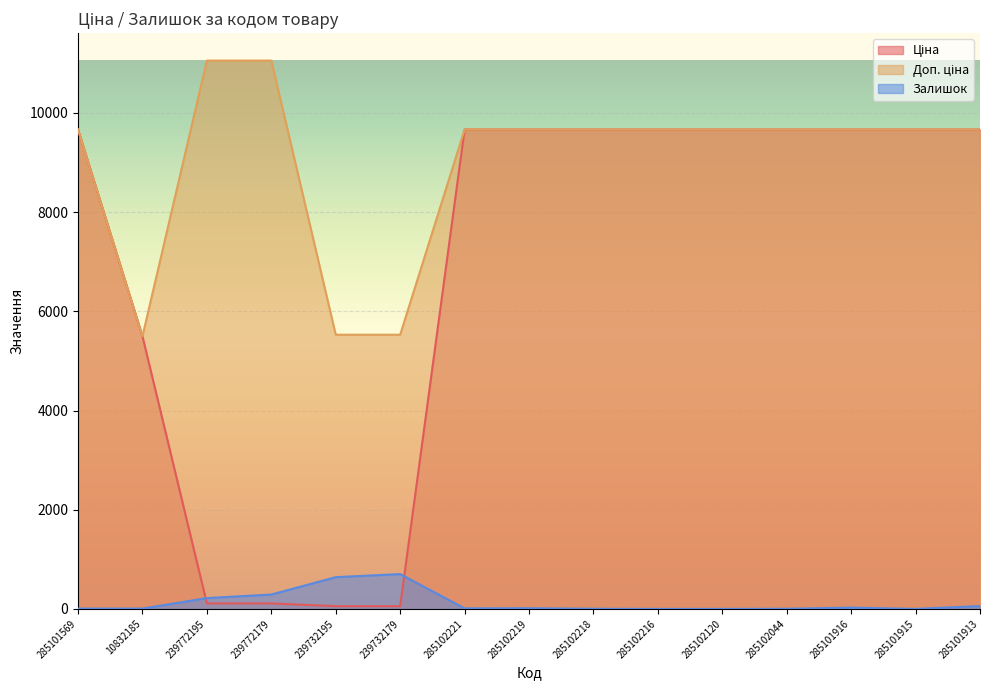

Which series has the widest spread of values?

Ціна